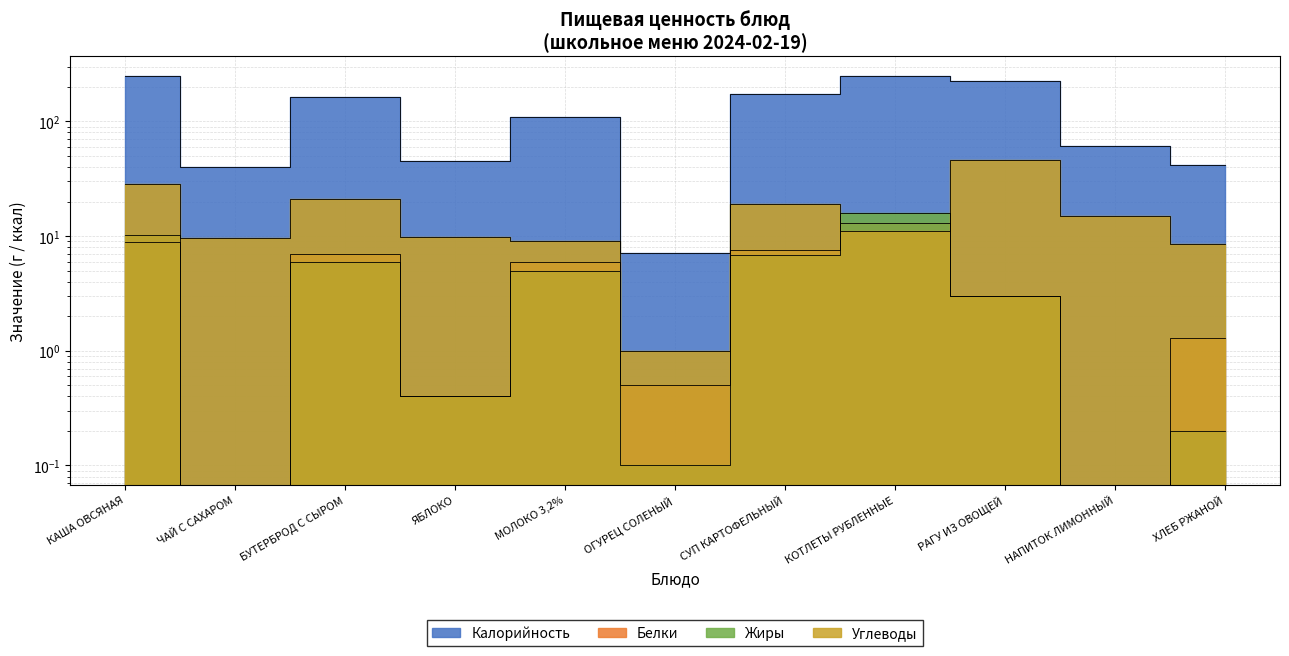

Reading left to right, what are all the values shown in this chart?

Калорийность: КАША ОВСЯНАЯ=248.6	ЧАЙ С САХАРОМ=39.8	БУТЕРБРОД С СЫРОМ=163.0	ЯБЛОКО=45.5	МОЛОКО 3,2%=110.0	ОГУРЕЦ СОЛЕНЫЙ=7.1	СУП КАРТОФЕЛЬНЫЙ=172.4	КОТЛЕТЫ РУБЛЕННЫЕ=249.0	РАГУ ИЗ ОВОЩЕЙ=226.0	НАПИТОК ЛИМОННЫЙ=61.5	ХЛЕБ РЖАНОЙ=42.0
Белки: КАША ОВСЯНАЯ=8.9	ЧАЙ С САХАРОМ=0.0	БУТЕРБРОД С СЫРОМ=7.0	ЯБЛОКО=0.4	МОЛОКО 3,2%=6.0	ОГУРЕЦ СОЛЕНЫЙ=0.5	СУП КАРТОФЕЛЬНЫЙ=7.5	КОТЛЕТЫ РУБЛЕННЫЕ=13.0	РАГУ ИЗ ОВОЩЕЙ=3.0	НАПИТОК ЛИМОННЫЙ=0.0	ХЛЕБ РЖАНОЙ=1.3
Жиры: КАША ОВСЯНАЯ=10.2	ЧАЙ С САХАРОМ=0.0	БУТЕРБРОД С СЫРОМ=6.0	ЯБЛОКО=0.4	МОЛОКО 3,2%=5.0	ОГУРЕЦ СОЛЕНЫЙ=0.1	СУП КАРТОФЕЛЬНЫЙ=6.9	КОТЛЕТЫ РУБЛЕННЫЕ=16.0	РАГУ ИЗ ОВОЩЕЙ=3.0	НАПИТОК ЛИМОННЫЙ=0.0	ХЛЕБ РЖАНОЙ=0.2
Углеводы: КАША ОВСЯНАЯ=28.6	ЧАЙ С САХАРОМ=9.7	БУТЕРБРОД С СЫРОМ=21.0	ЯБЛОКО=9.8	МОЛОКО 3,2%=9.0	ОГУРЕЦ СОЛЕНЫЙ=1.0	СУП КАРТОФЕЛЬНЫЙ=18.9	КОТЛЕТЫ РУБЛЕННЫЕ=11.0	РАГУ ИЗ ОВОЩЕЙ=46.0	НАПИТОК ЛИМОННЫЙ=14.9	ХЛЕБ РЖАНОЙ=8.5